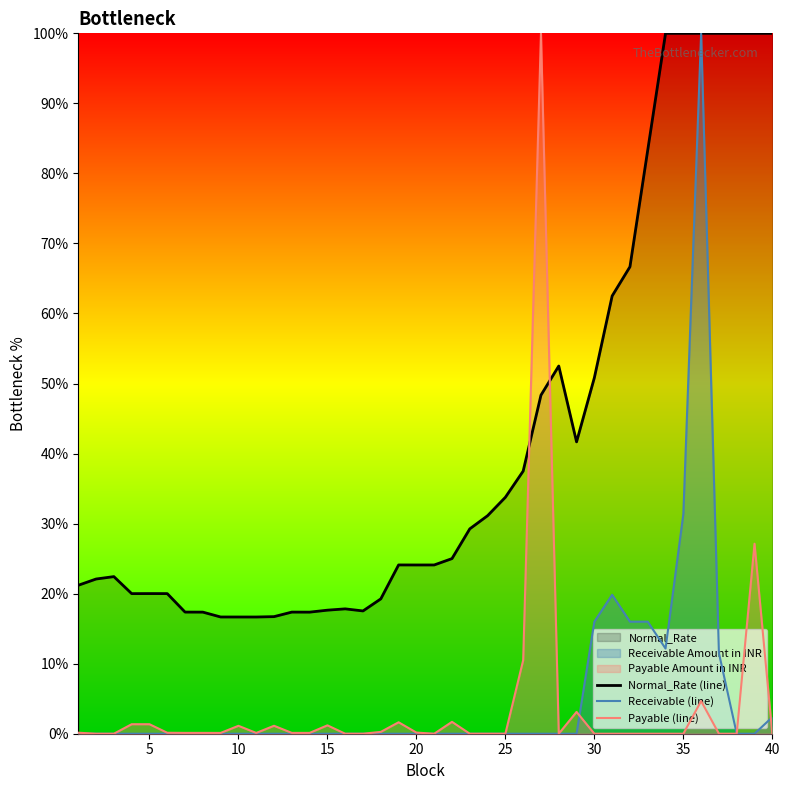

Does the chart display data point markers on the line(s)?

No